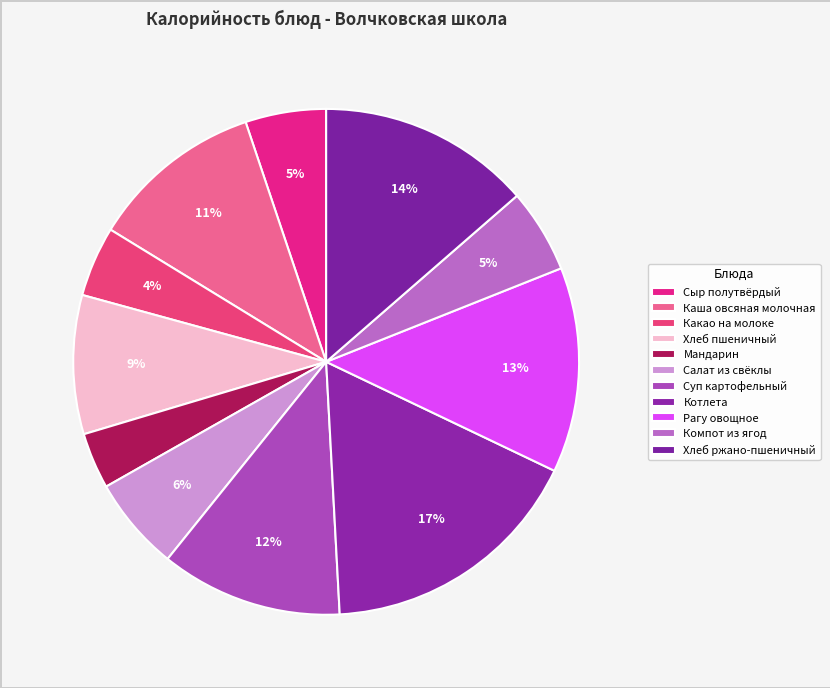

Rank the categories by value from highest to lowest.

Котлета, Хлеб ржано-пшеничный, Рагу овощное, Суп картофельный, Каша овсяная молочная, Хлеб пшеничный, Салат из свёклы, Компот из ягод, Сыр полутвёрдый, Какао на молоке, Мандарин